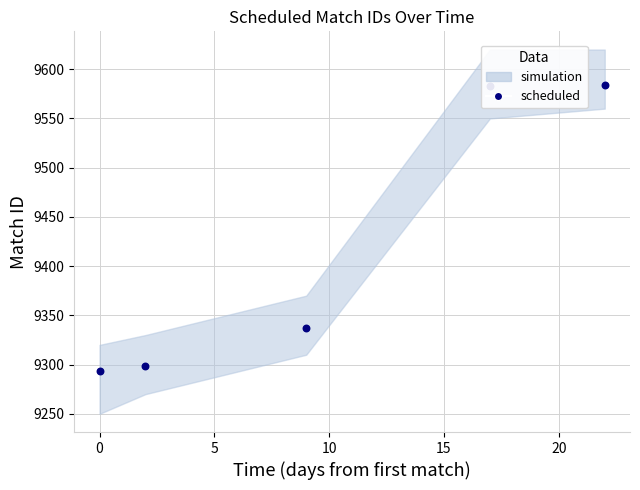

What is the ratio of the value at 0 to the value at 5?

1.0